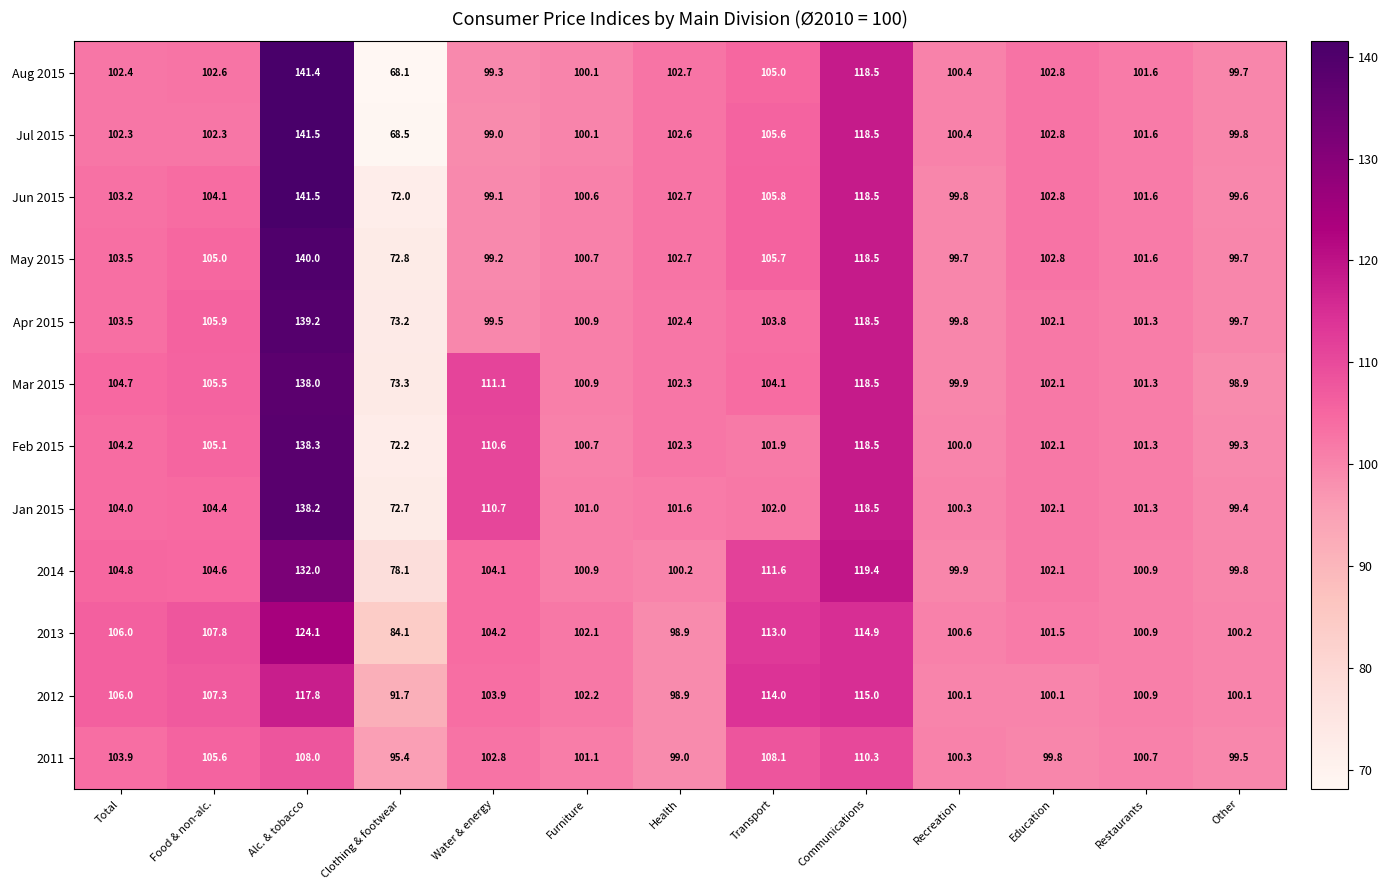

What is the difference between the maximum and second lowest values in the Apr 2015 series?

39.7